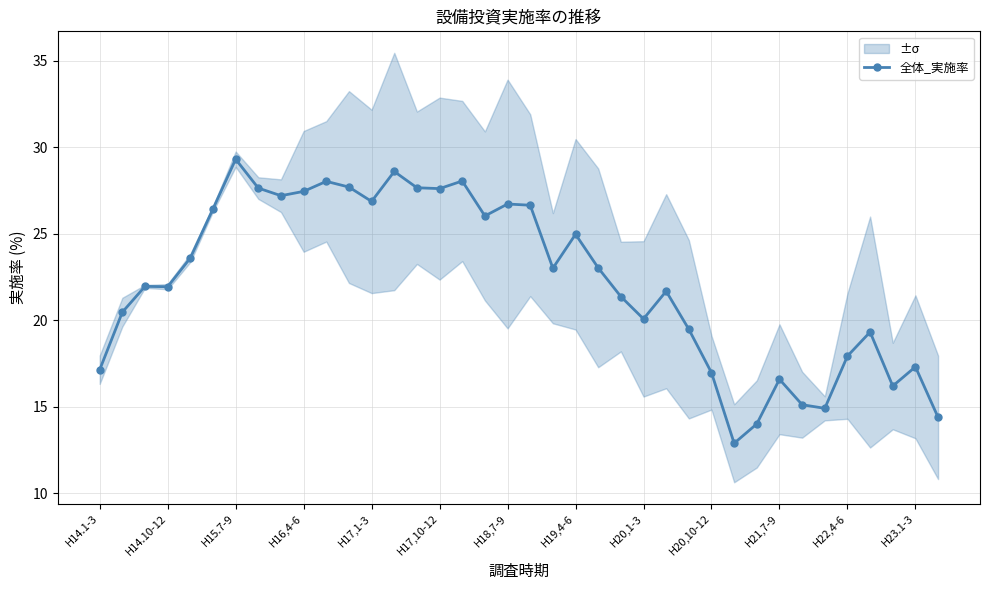

True or false: 全体_実施率 has more than 1 interior local peaks.

True